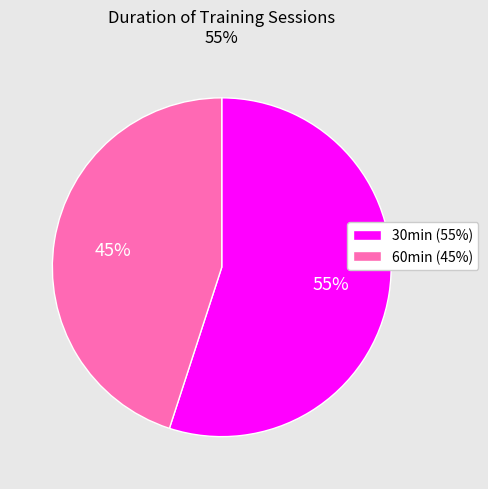

Which slice is the smallest?

60min (45%)